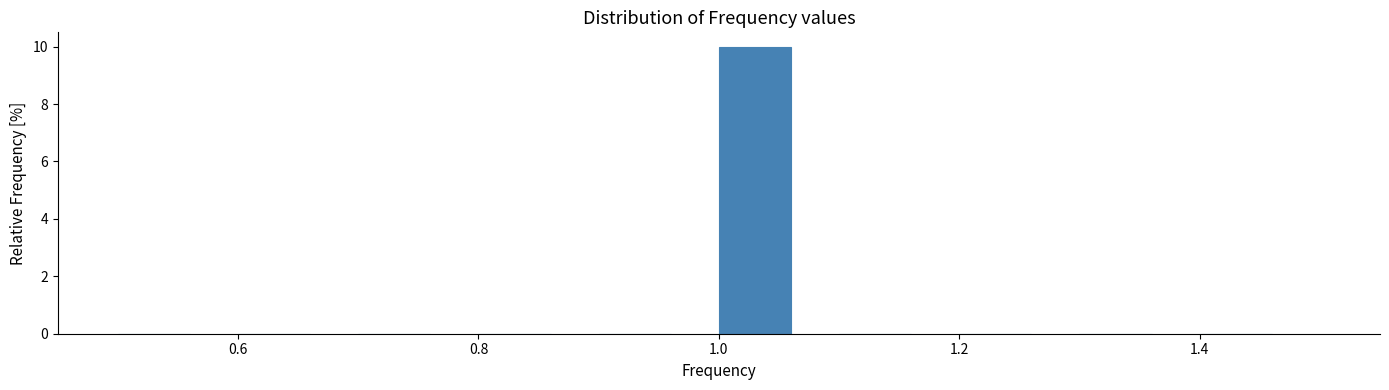

Which range on the x-axis has the tallest bar?

1.0 to 1.1